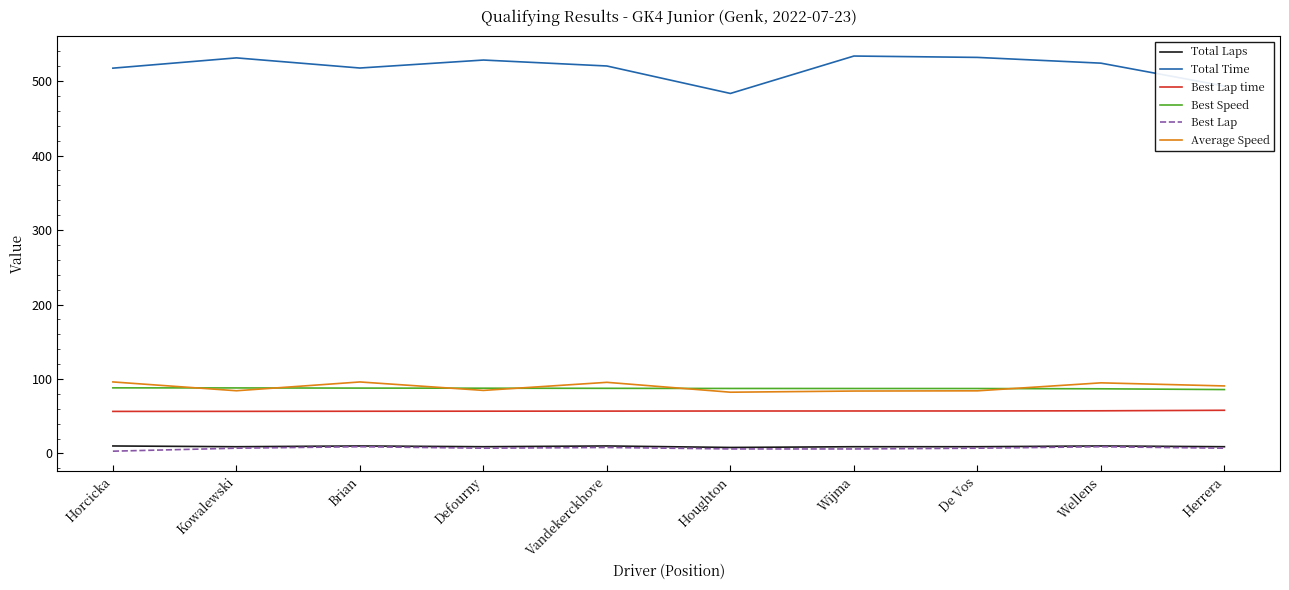

In Average Speed, how many points are higher than both neighbors (excluding endpoints)?

3